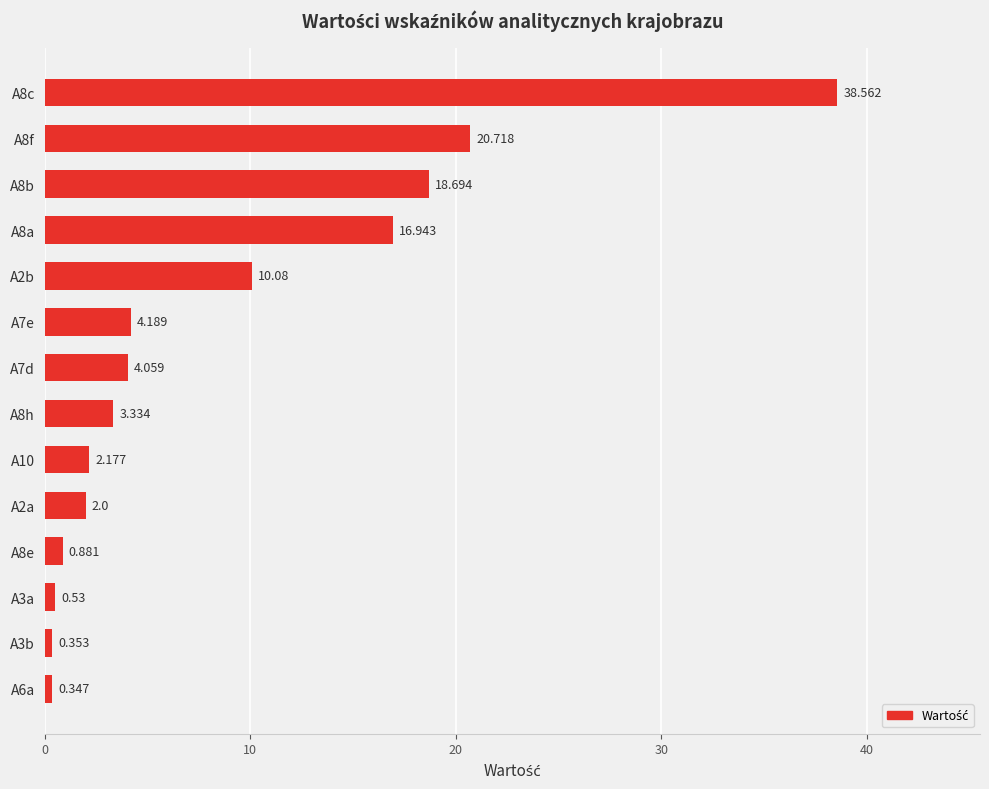

What is the minimum value shown in the chart?

0.3